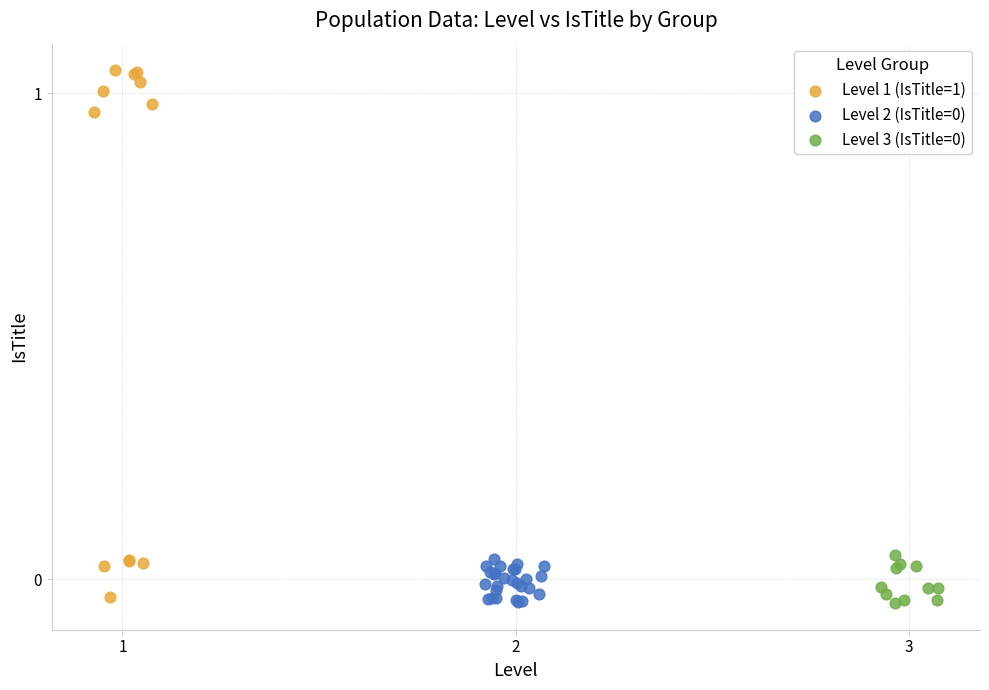

Which series has the widest spread of Y values?

Level 1 (IsTitle=1)